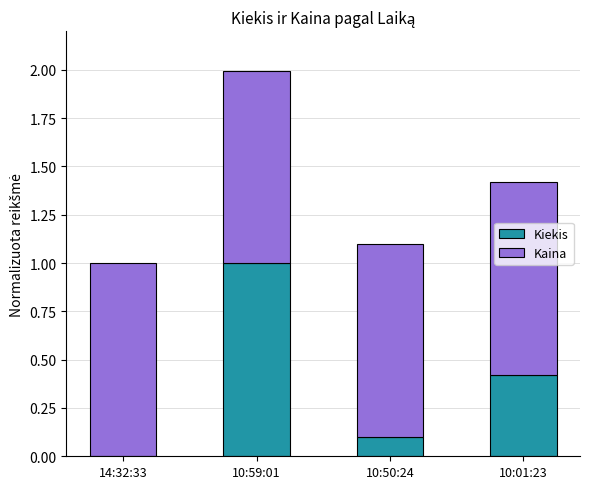

At which category is the sum across all series the highest?

10:59:01